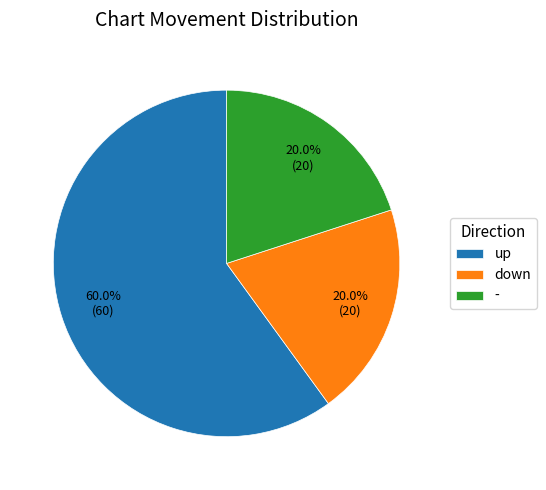

What is the largest slice in the pie chart?

up